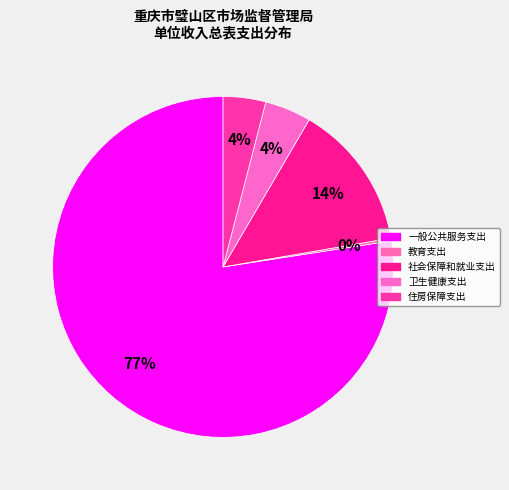

Is it true that 一般公共服务支出 is 89% of the pie?

False